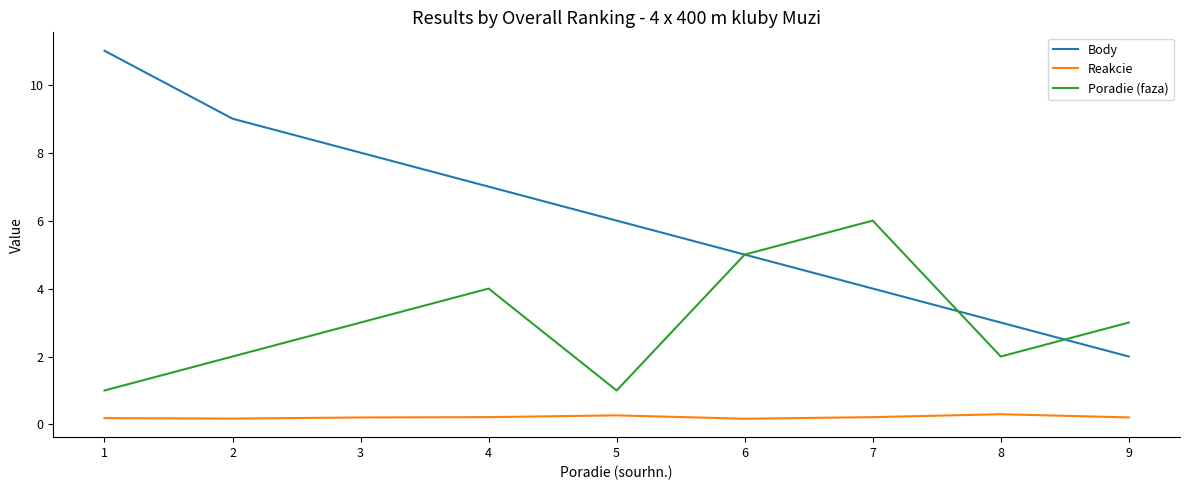

What are all the series names shown in the legend?

Body, Reakcie, Poradie (faza)